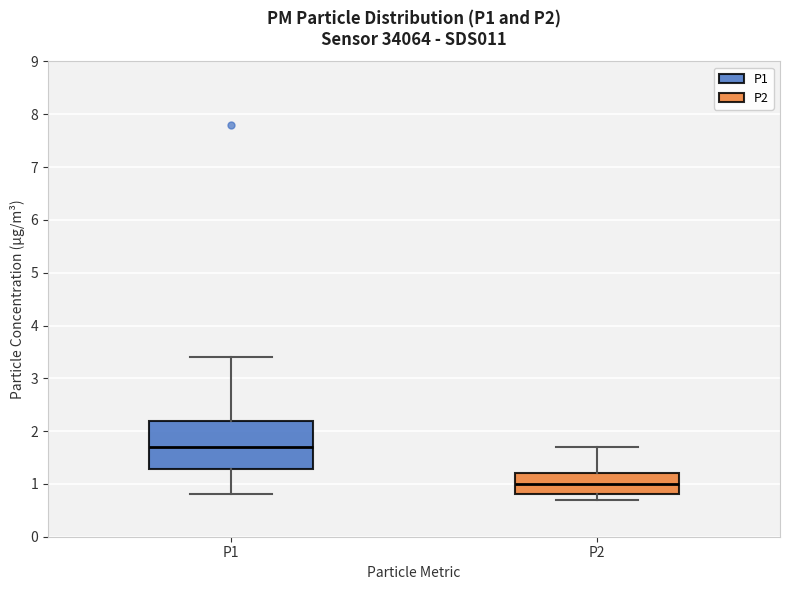

Where does the upper whisker of the box for P2 end on the y-axis? The values are not printed on the chart, so give them approximately, as read against the axis.

1.7